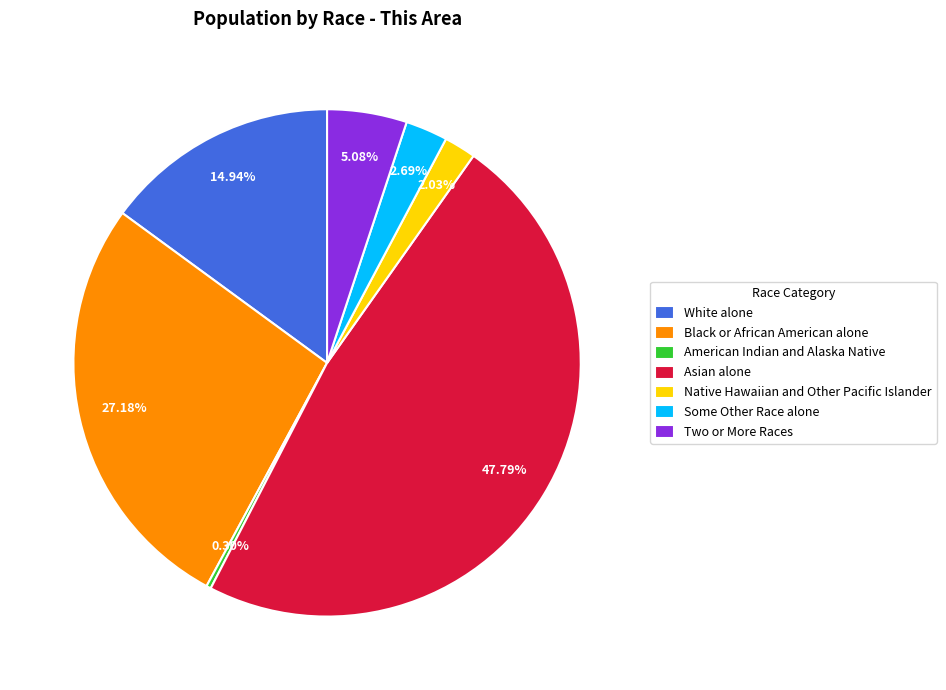

How many slices are in this pie chart?

7